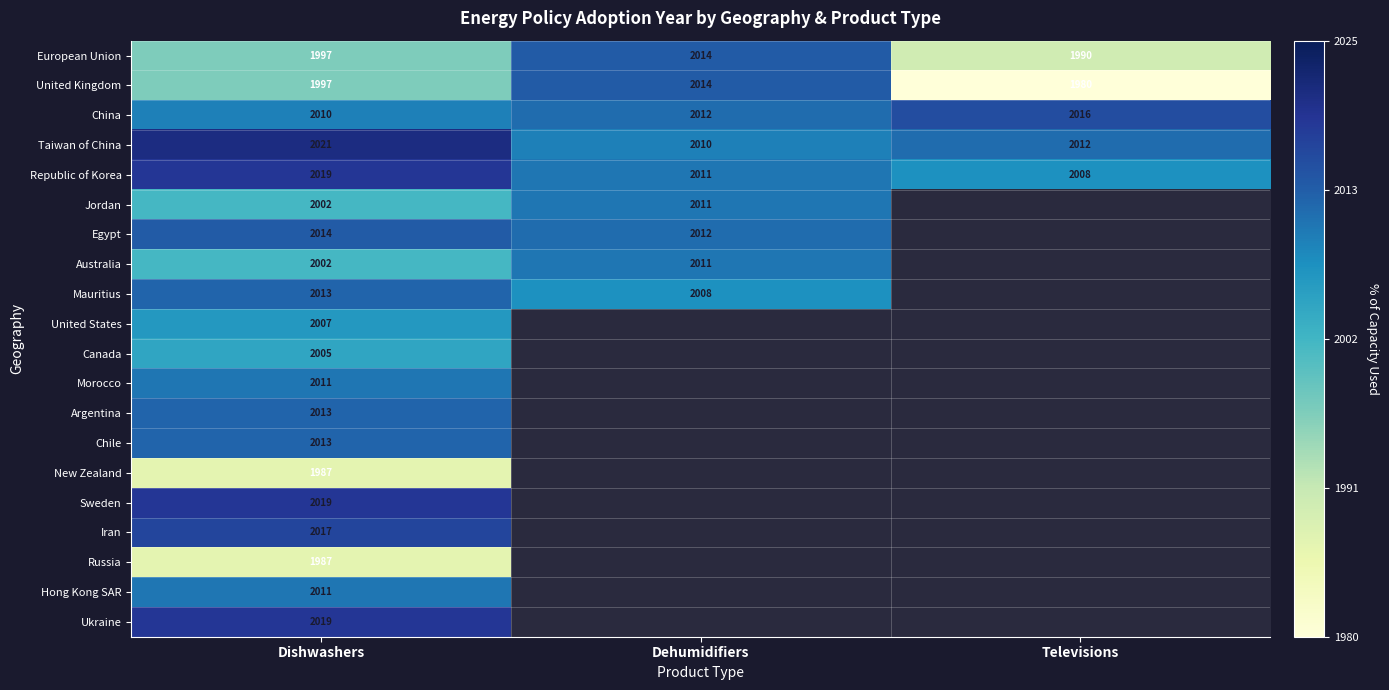

How many distinct data groups are displayed?

20